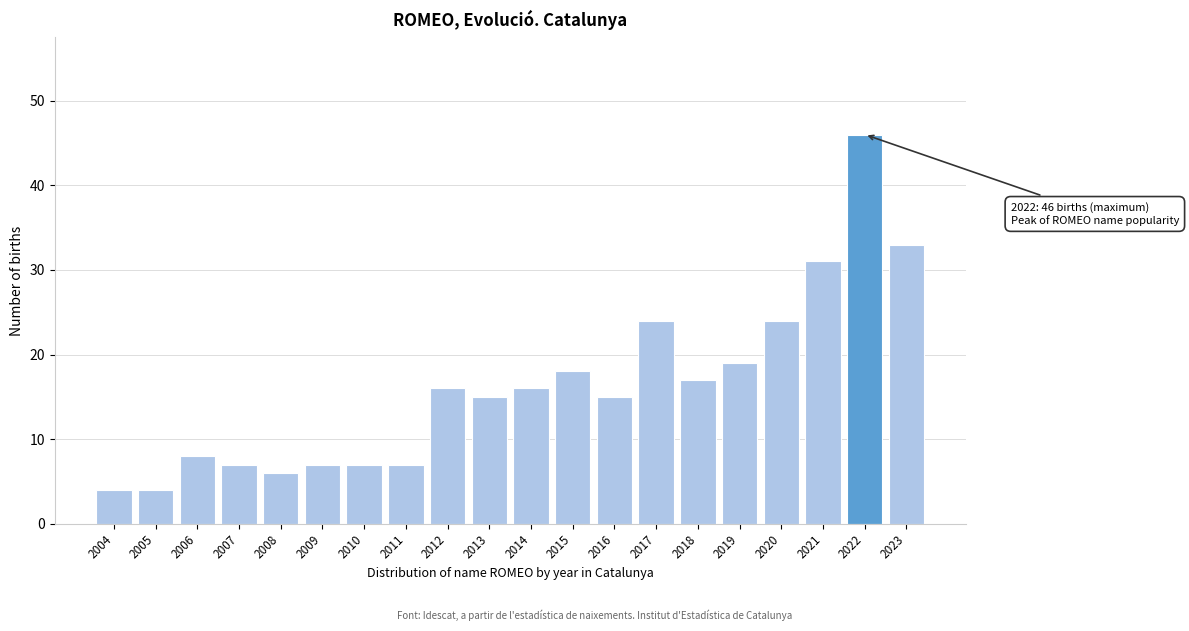

Reading right to left, list all the values displayed in this chart.

2023=33	2022=46	2021=31	2020=24	2019=19	2018=17	2017=24	2016=15	2015=18	2014=16	2013=15	2012=16	2011=7	2010=7	2009=7	2008=6	2007=7	2006=8	2005=4	2004=4